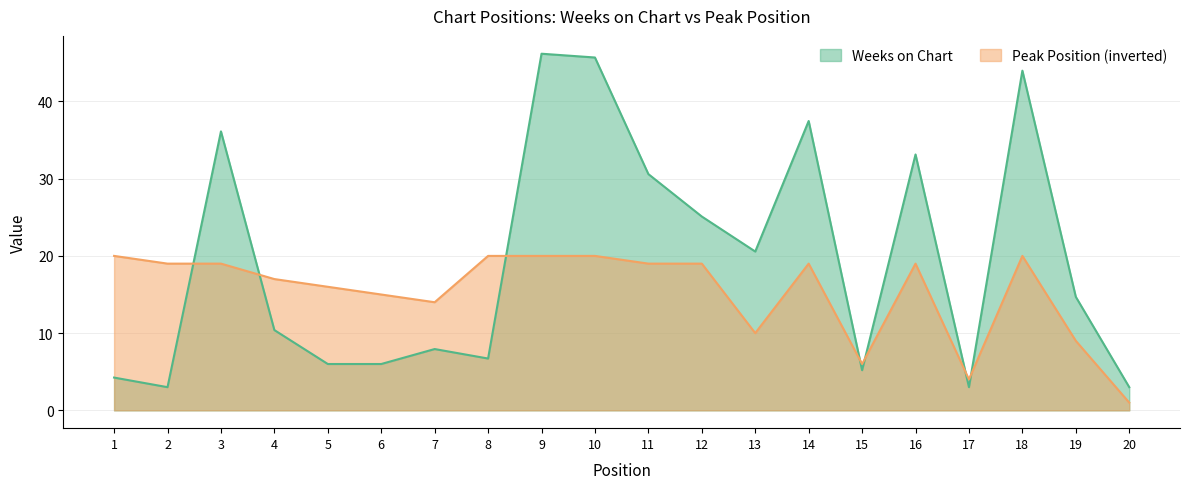

Where does the data first go above 19?

1